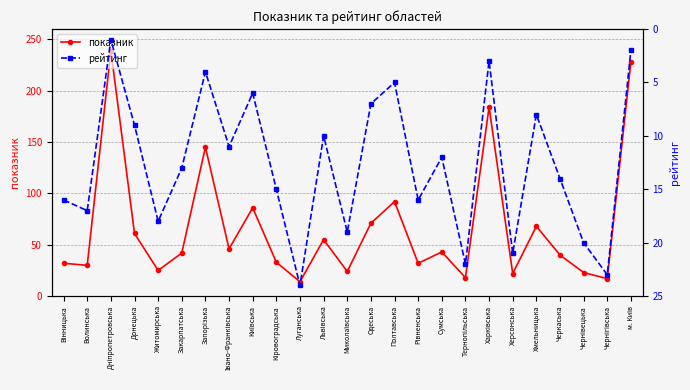

What is the sum of the показник values at Чернігівська and Донецька?

78